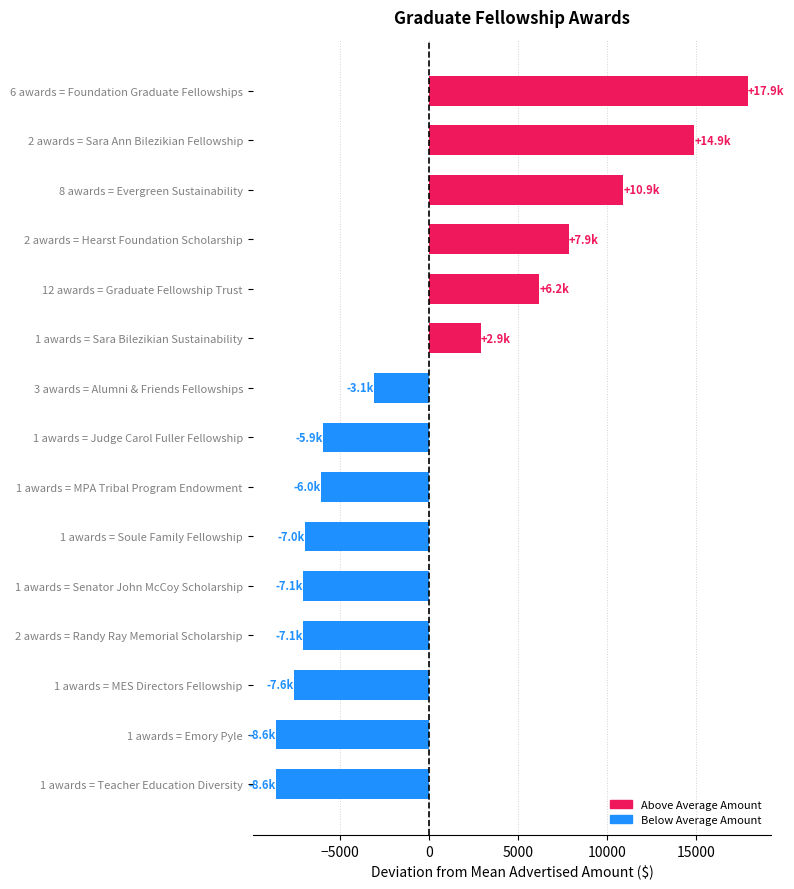

What is the maximum value shown in the chart?

17935